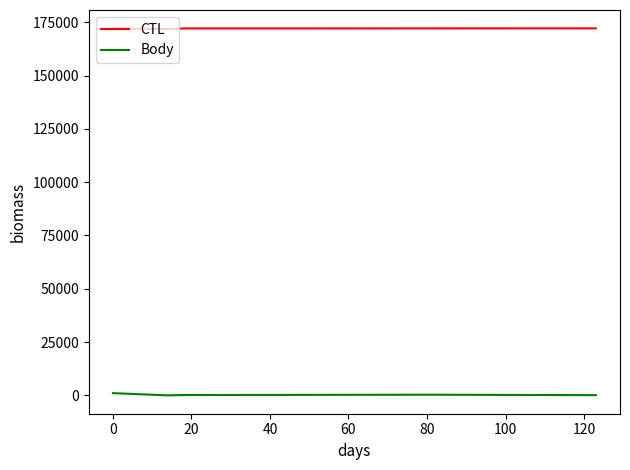

Which series has the largest total across all categories?

CTL